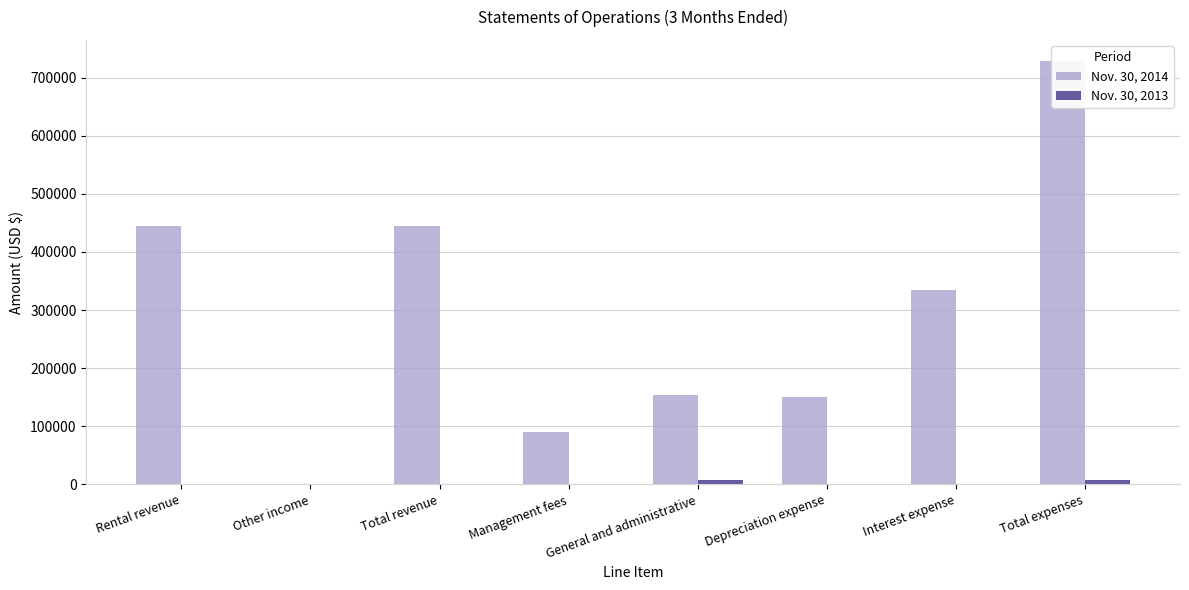

How many values in the Nov. 30, 2014 series exceed 335304?

3